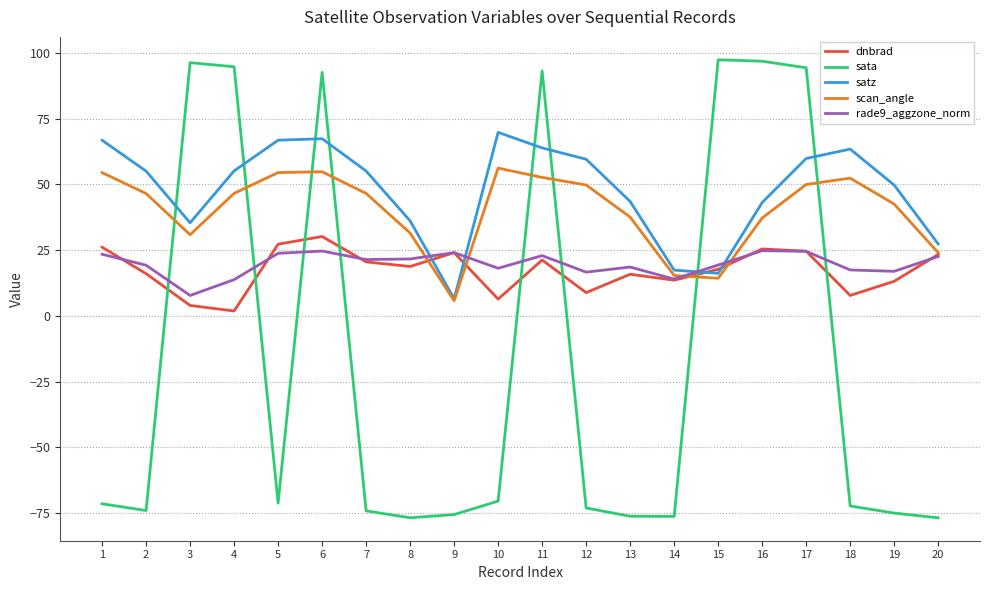

Where do scan_angle and sata first cross each other?

2 and 3